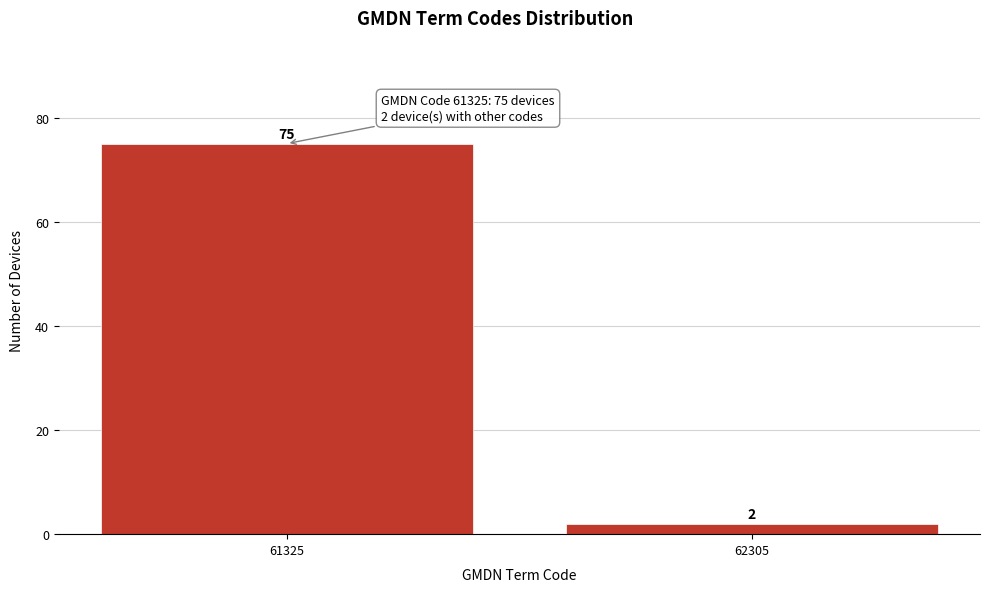

Reading right to left, list all the values displayed in this chart.

62305=2	61325=75